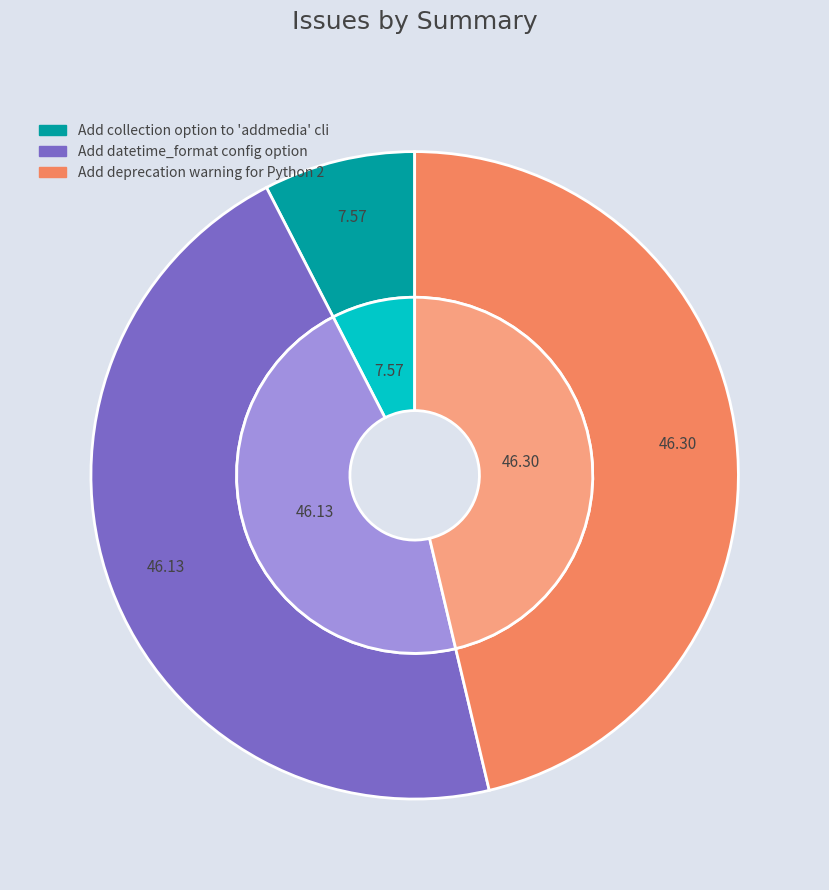

How many segments does this pie chart have?

3